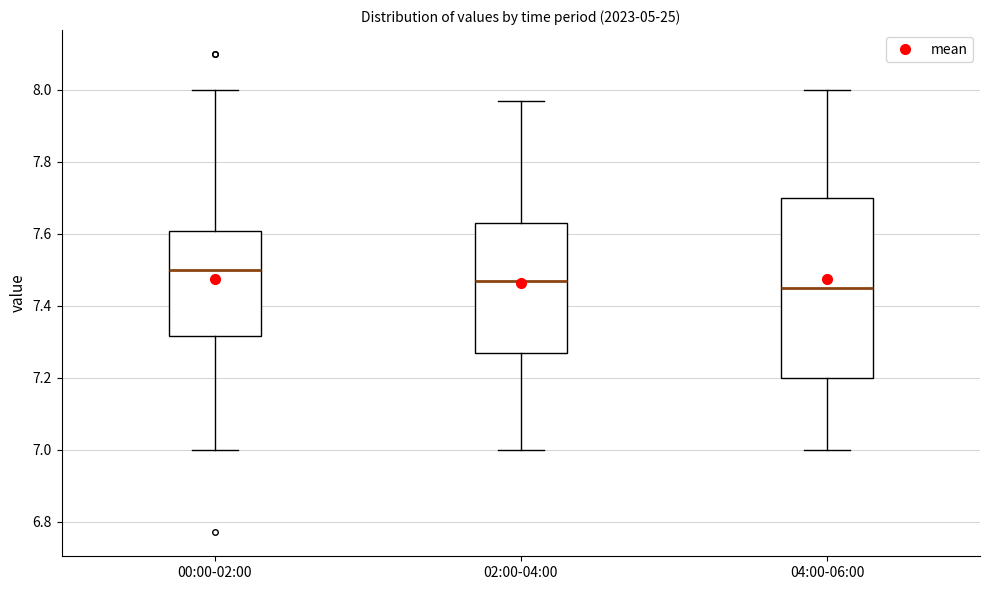

Which box's median line is the highest?

00:00-02:00